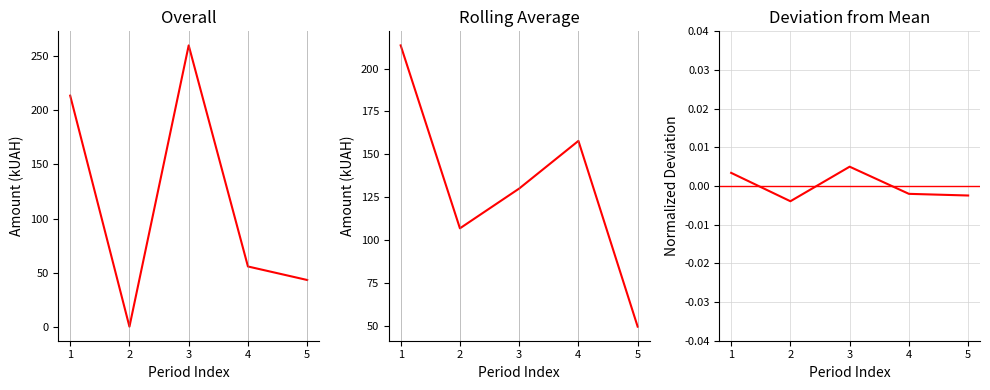

Where does the Deviation series first go above 0?

1